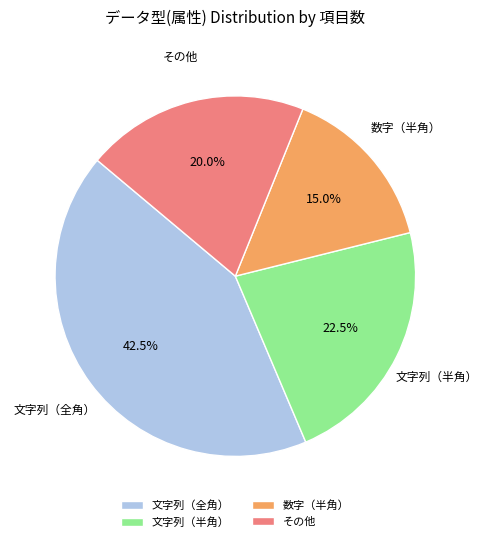

Between 文字列（半角） and 文字列（全角）, which is larger?

文字列（全角）